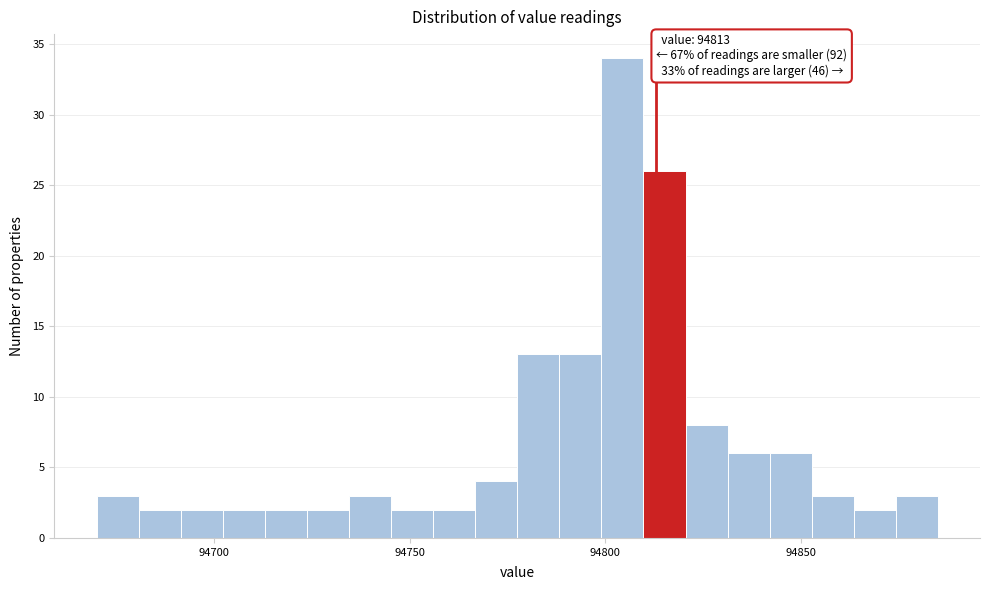

Around what value on the x-axis is the tallest bar? Give the approximate position of its centre, as read against the axis.

94805